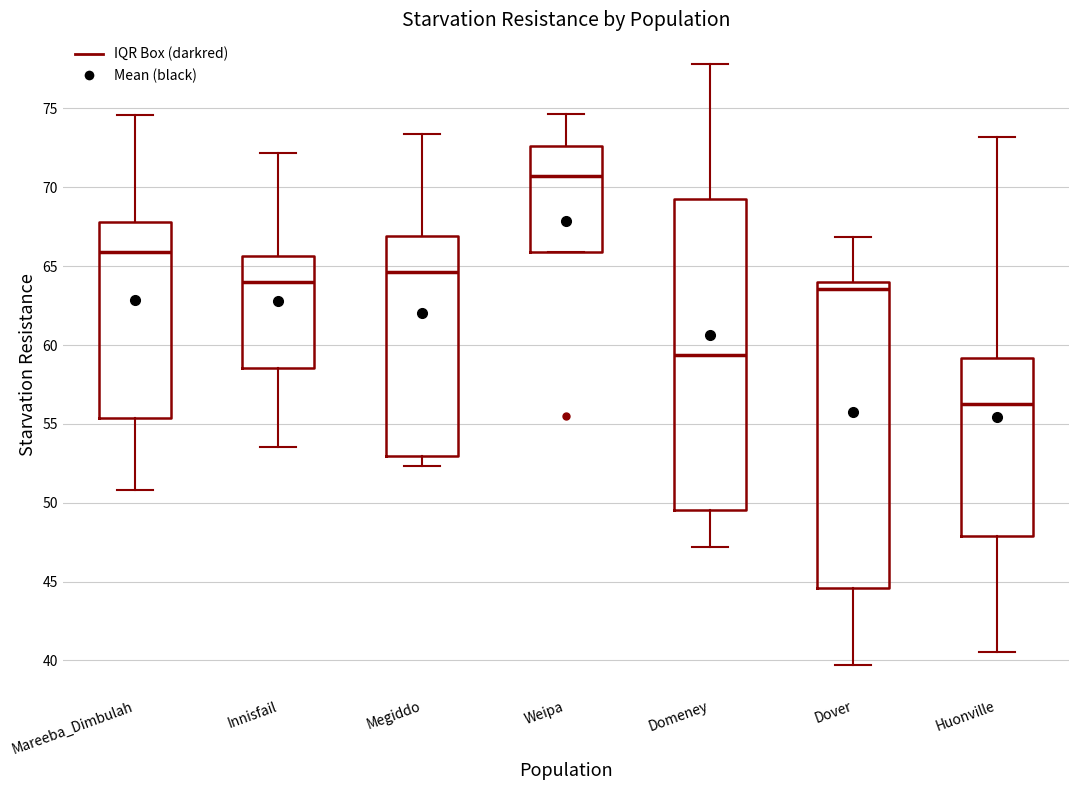

Reading left to right, read every box against the y-axis: the position of its median line, the range the box covers, and the ends of its whiskers. The values are not printed on the chart, so give them approximately, as read against the axis.

Mareeba_Dimbulah: median 66.0, box 55.5 to 68.0, whiskers 51.0 to 74.5
Innisfail: median 64.0, box 58.5 to 65.5, whiskers 53.5 to 72.0
Megiddo: median 64.5, box 53.0 to 67.0, whiskers 52.5 to 73.5
Weipa: median 70.5, box 66.0 to 72.5, whiskers 66.0 to 74.5
Domeney: median 59.5, box 49.5 to 69.5, whiskers 47.0 to 78.0
Dover: median 63.5, box 44.5 to 64.0, whiskers 39.5 to 67.0
Huonville: median 56.5, box 48.0 to 59.0, whiskers 40.5 to 73.0